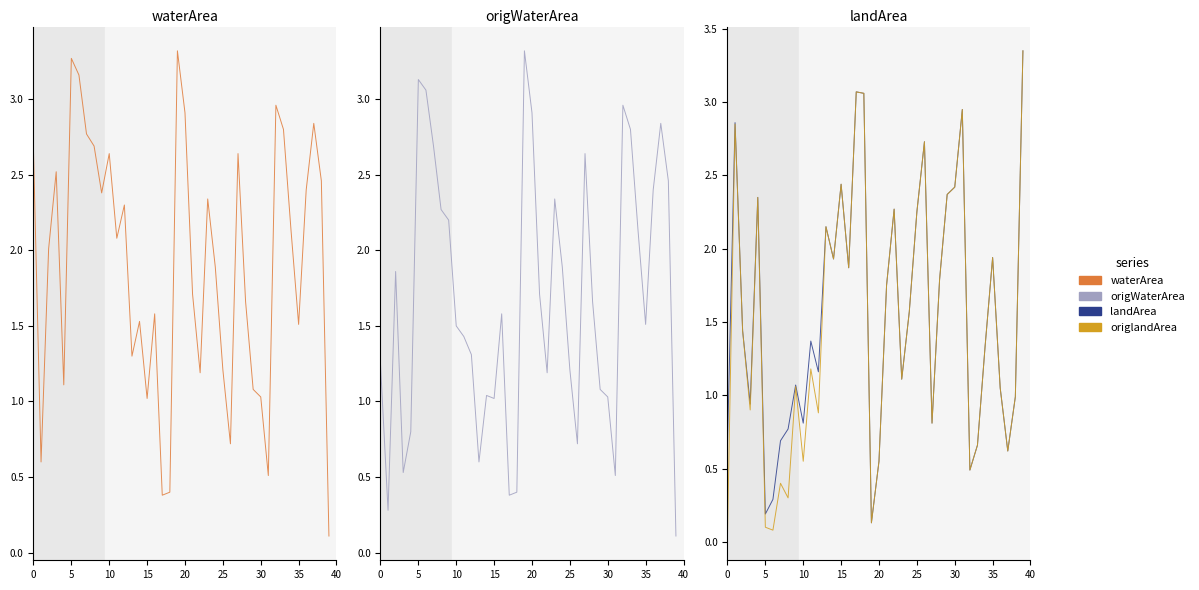

True or false: origWaterArea and origlandArea cross at least once.

True